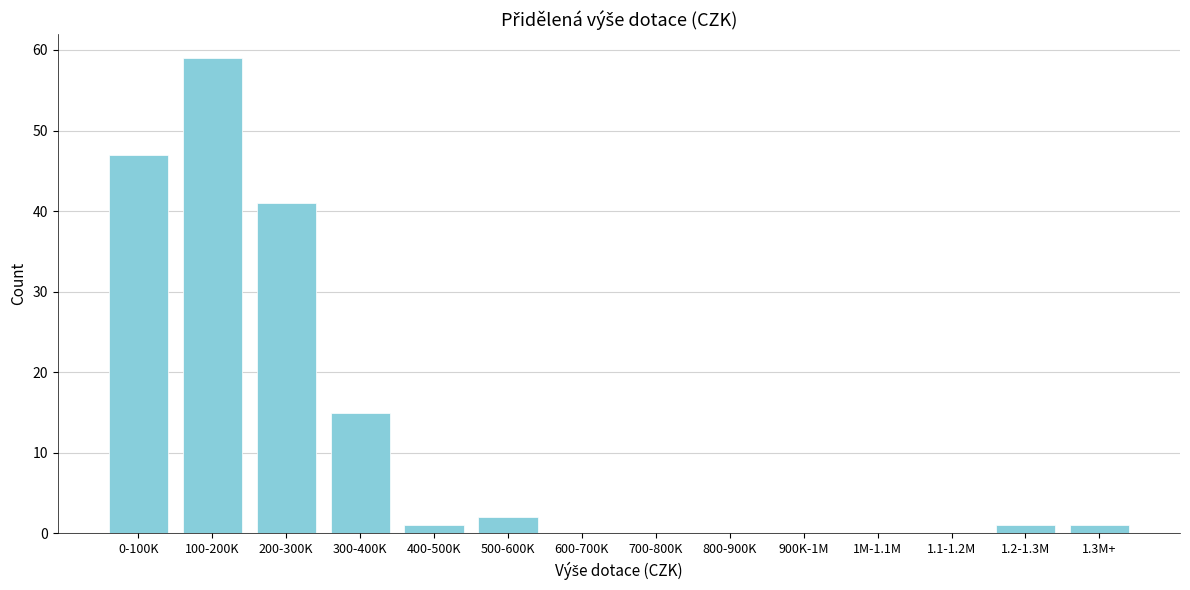

Reading right to left, extract all data points from this chart.

1.3M+=1	1.2-1.3M=1	1.1-1.2M=0	1M-1.1M=0	900K-1M=0	800-900K=0	700-800K=0	600-700K=0	500-600K=2	400-500K=1	300-400K=15	200-300K=41	100-200K=59	0-100K=47